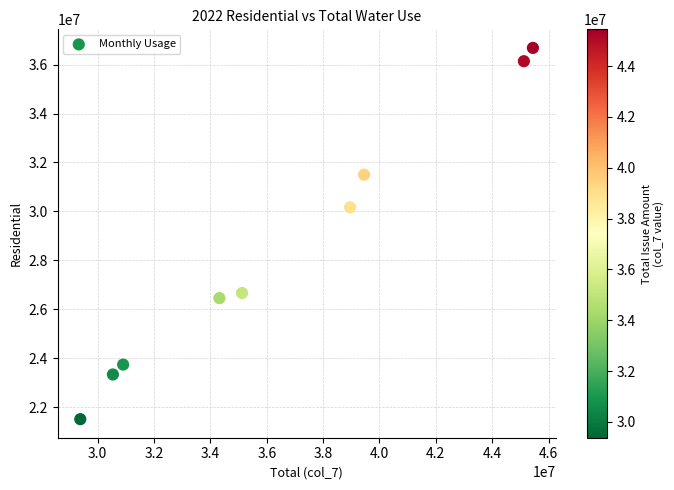

What Y value in the scatter plot is closest to 29097800?

30168500